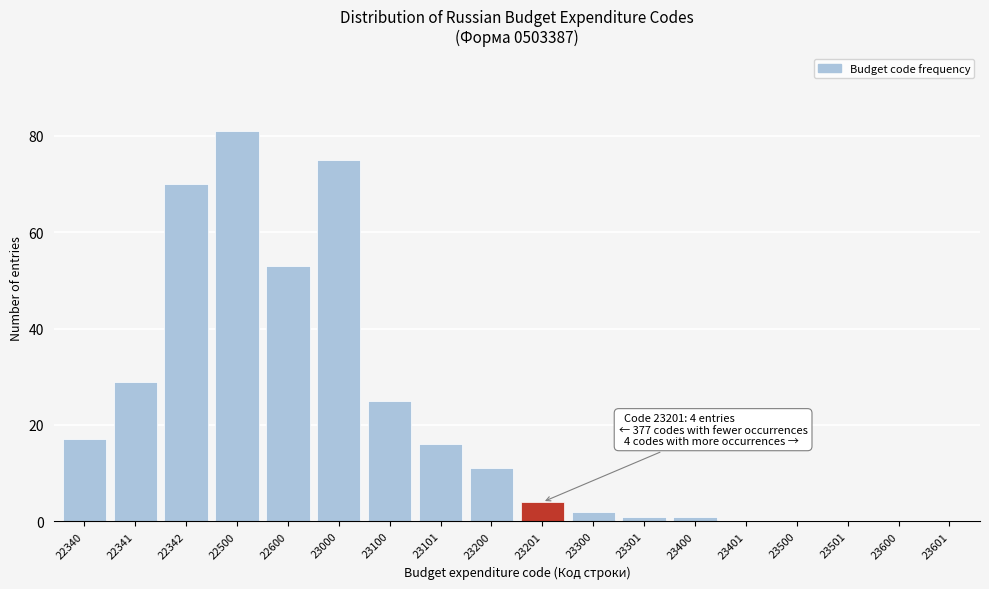

Reading right to left, list all the values displayed in this chart.

23601=0	23600=0	23501=0	23500=0	23401=0	23400=1	23301=1	23300=2	23201=4	23200=11	23101=16	23100=25	23000=75	22600=53	22500=81	22342=70	22341=29	22340=17